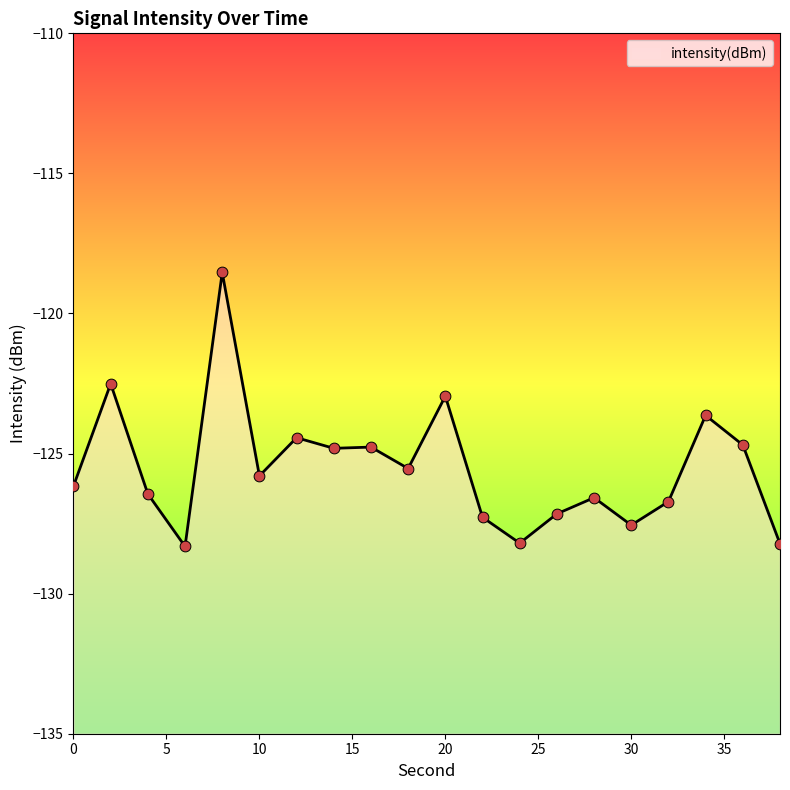

Which has a higher value, 38 or 18?

18